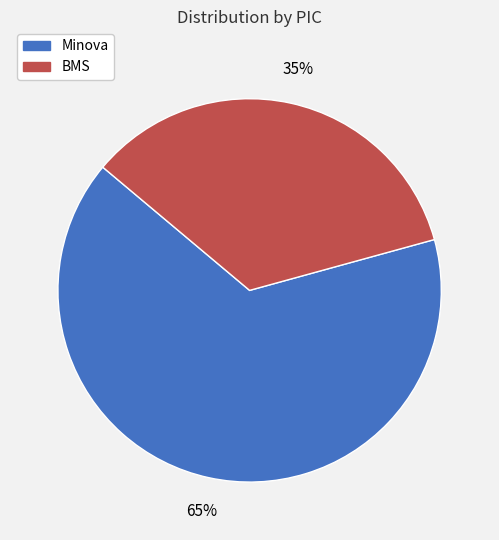

What is the smallest slice in the pie chart?

BMS